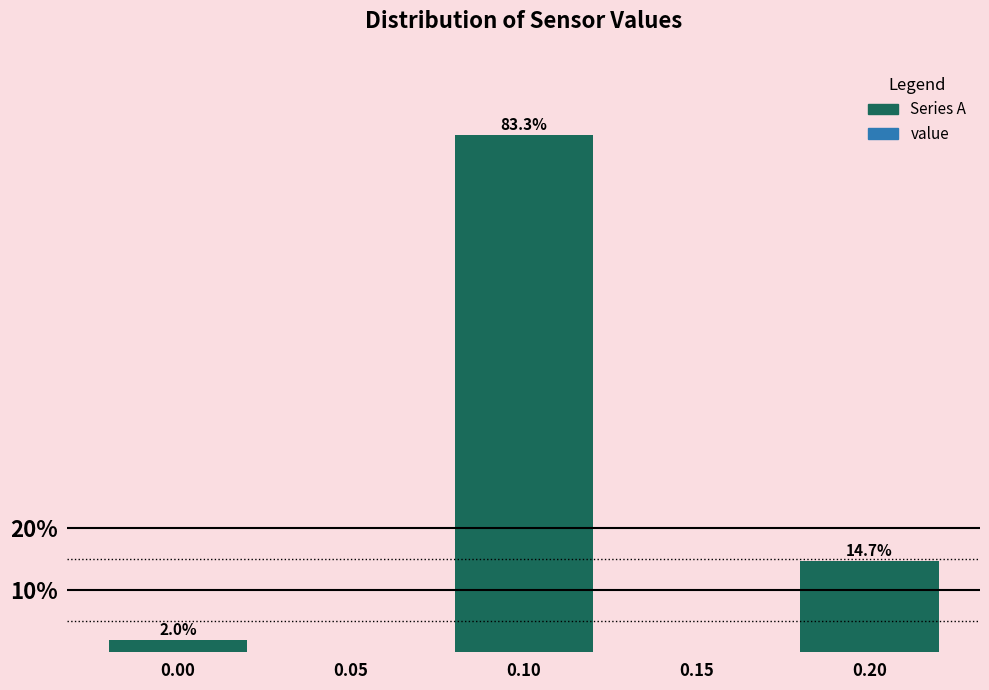

Reading left to right, transcribe all the data shown in this chart.

0.00=2.0	0.05=0.0	0.10=83.3	0.15=0.0	0.20=14.7